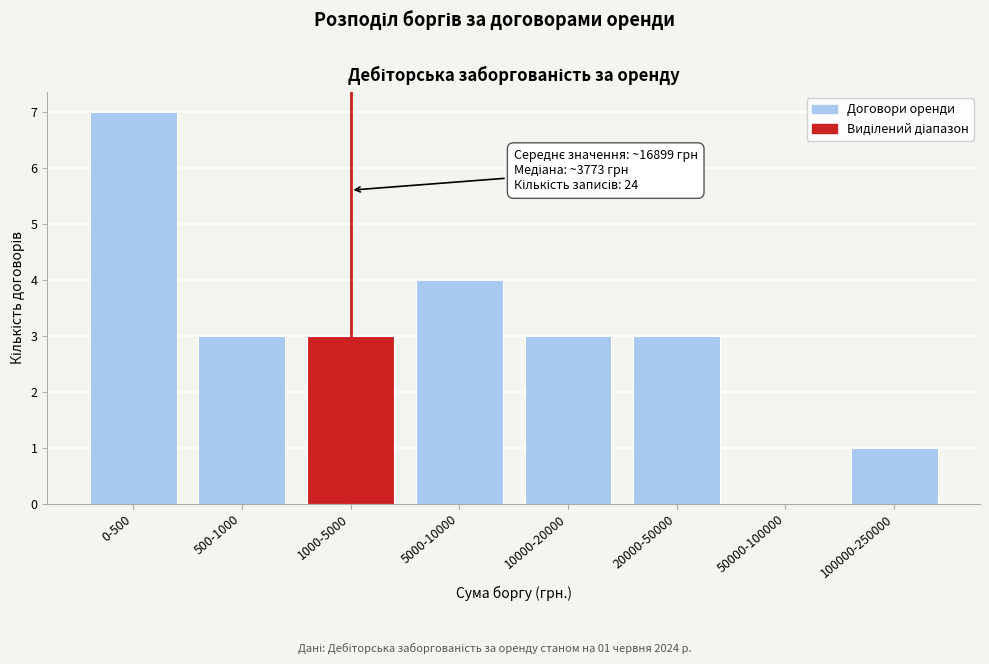

Reading right to left, what are all the values shown in this chart?

100000-250000=1	50000-100000=0	20000-50000=3	10000-20000=3	5000-10000=4	1000-5000=3	500-1000=3	0-500=7